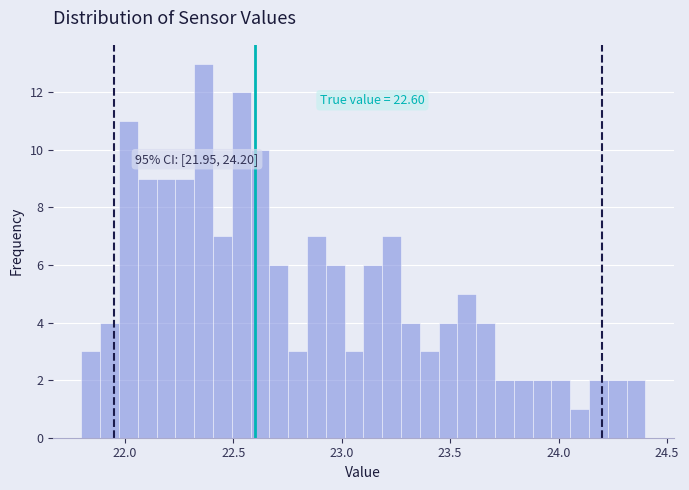

Around what value on the x-axis is the tallest bar? Give the approximate position of its centre, as read against the axis.

22.35